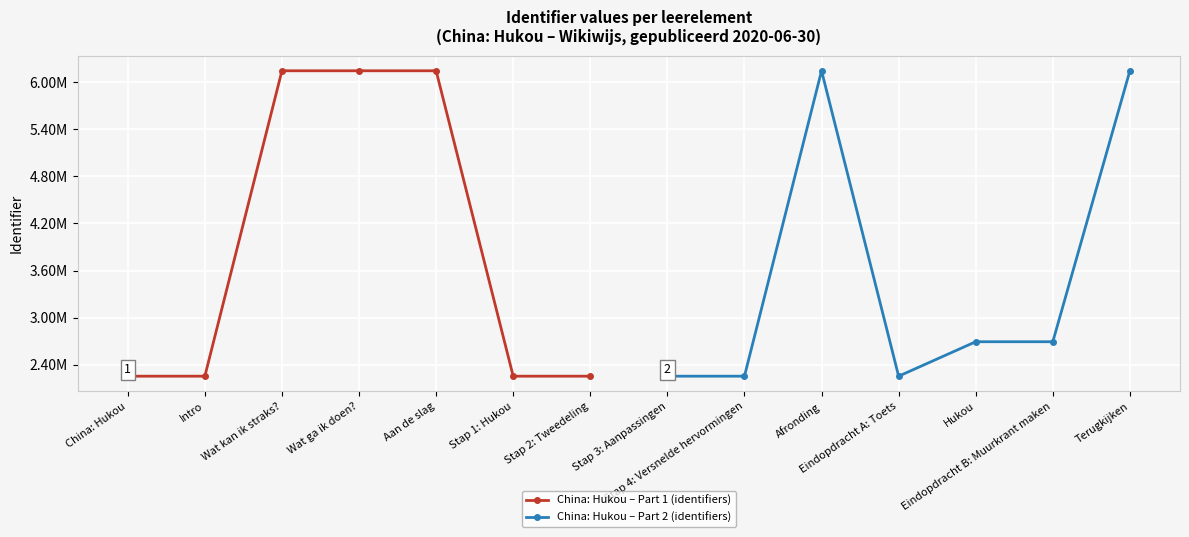

True or false: China: Hukou – Part 1 (identifiers) has a value of 6147693 at Wat ga ik doen?.

True